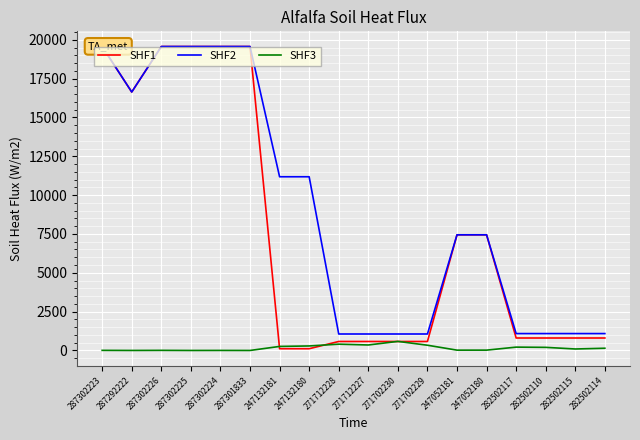

Reading left to right, list all the values displayed in this chart.

SHF1: 19564.9	16636.8	19564.9	19564.9	19564.9	19564.9	111.8	111.8	578.1	578.1	578.1	578.1	7444.6	7444.6	802.1	802.1	802.1	802.1
SHF2: 19564.9	16636.8	19564.9	19564.9	19564.9	19564.9	11182.0	11182.0	1060.0	1060.0	1060.0	1060.0	7444.6	7444.6	1087.0	1087.0	1087.0	1087.0
SHF3: 7.0	1.0	7.0	0.0	3.0	0.0	260.0	290.0	405.0	353.0	584.0	337.0	20.0	21.0	215.0	200.0	95.0	143.0